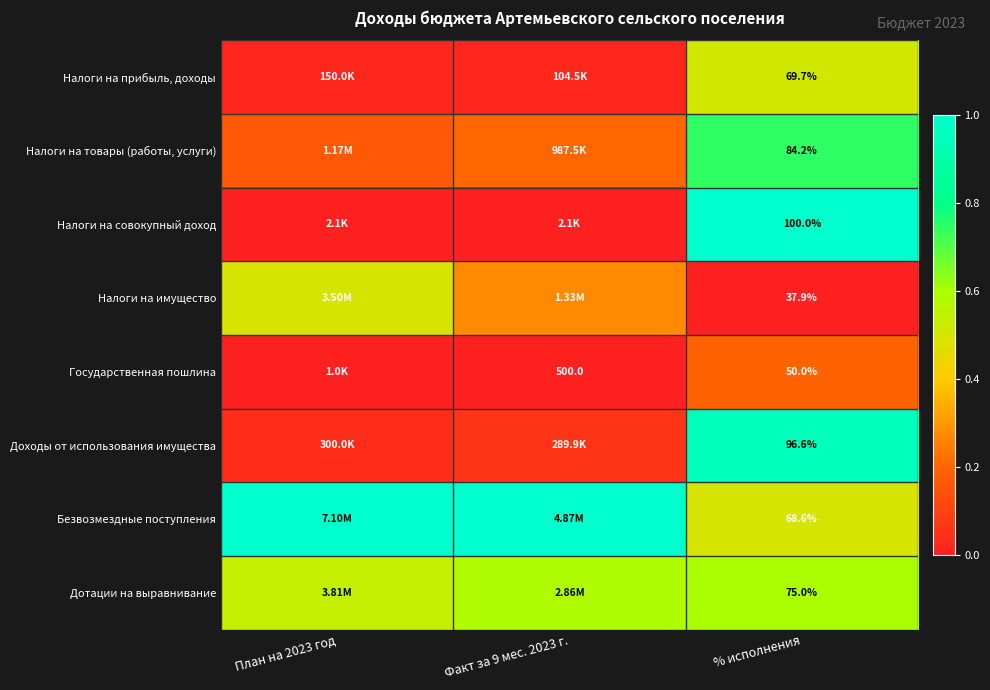

Is the value of Доходы от использования имущества at % исполнения greater than the value of Налоги на прибыль, доходы at % исполнения?

Yes